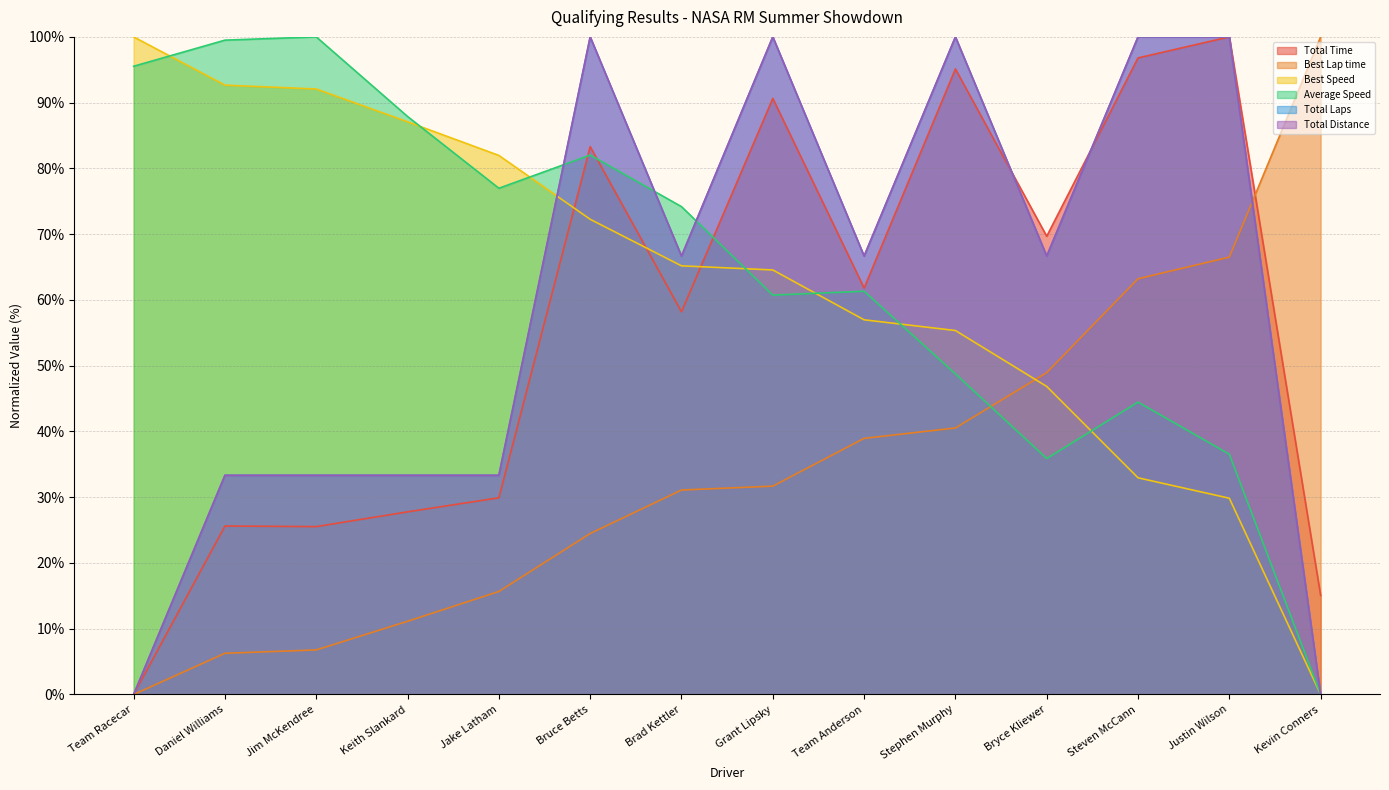

What is the difference between the highest and lowest values at Brad Kettler?

43.1